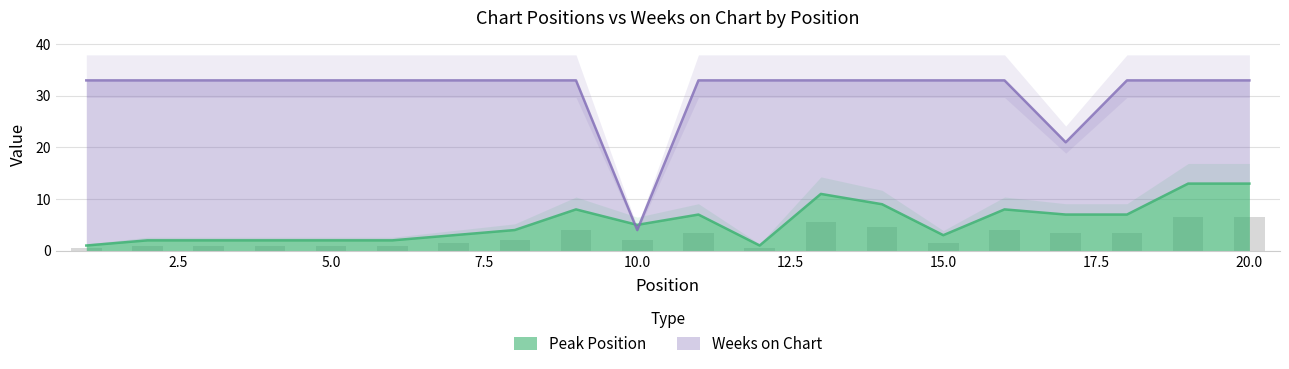

What is the lowest value of the Weeks on Chart series?

4